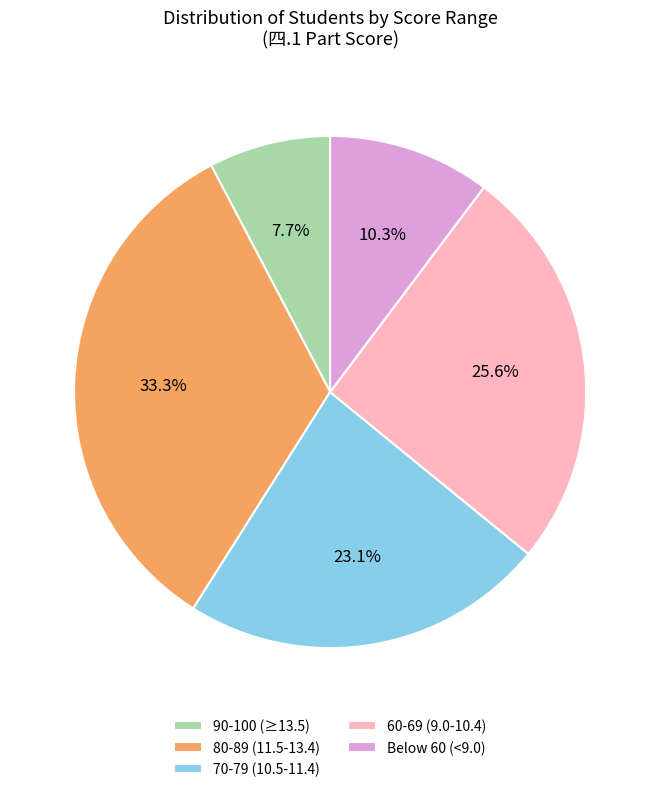

How much of the chart is everything except Below 60 (<9.0)?

89.7%